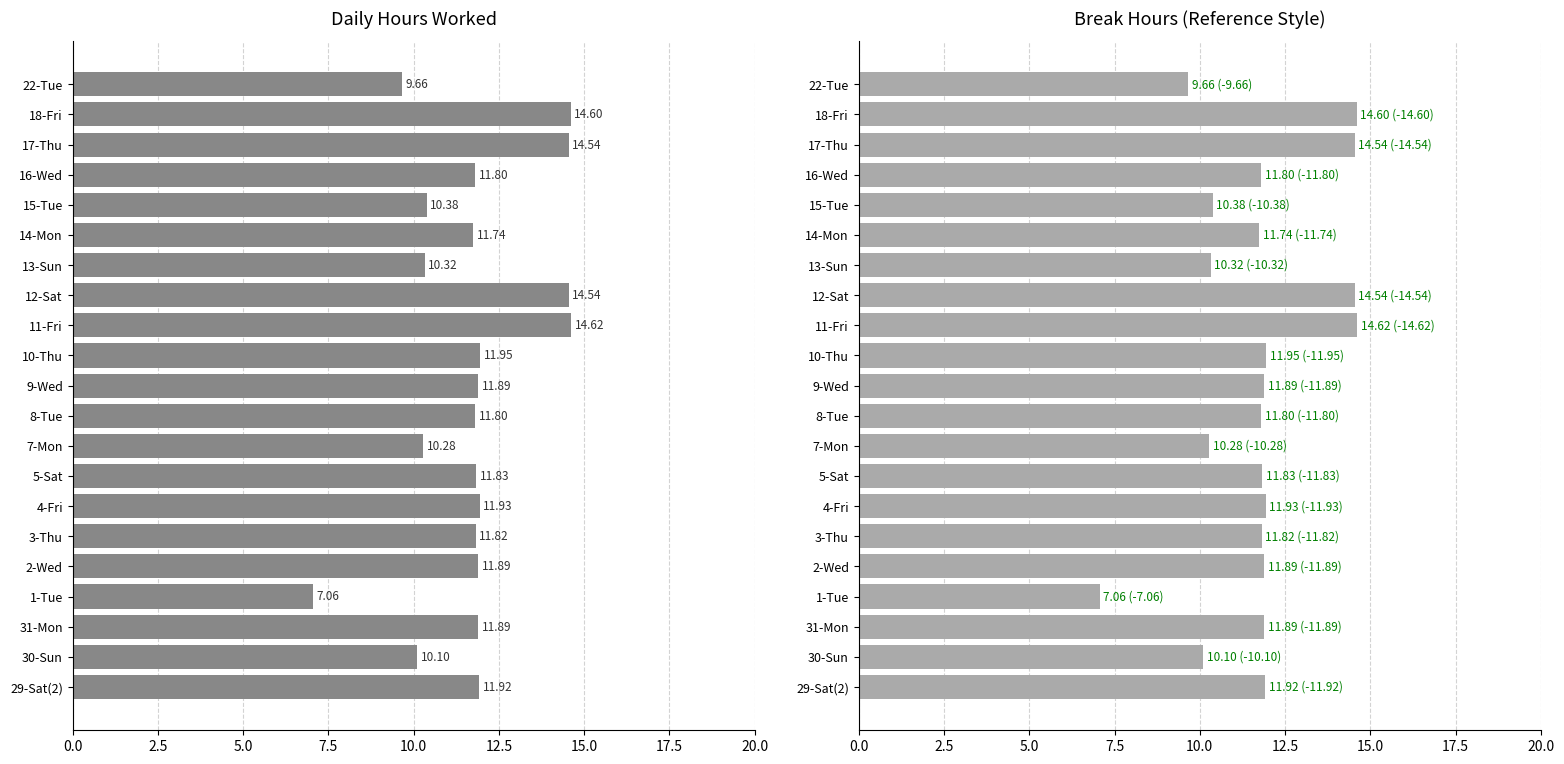

Reading left to right, list all the values displayed in this chart.

Hours Worked (Low): 11.9	10.1	11.9	7.1	11.9	11.8	11.9	11.8	10.3	11.8	11.9	11.9	14.6	14.5	10.3	11.7	10.4	11.8	14.5	14.6	9.7
Break Total (approx): 11.9	10.1	11.9	7.1	11.9	11.8	11.9	11.8	10.3	11.8	11.9	11.9	14.6	14.5	10.3	11.7	10.4	11.8	14.5	14.6	9.7